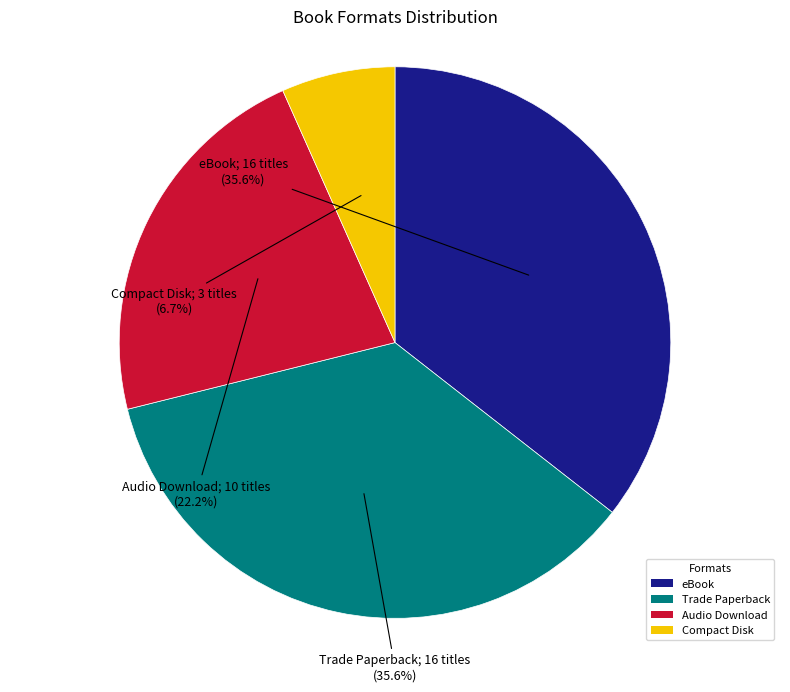

What is the ratio of the value at Trade Paperback to the value at Compact Disk?

5.3